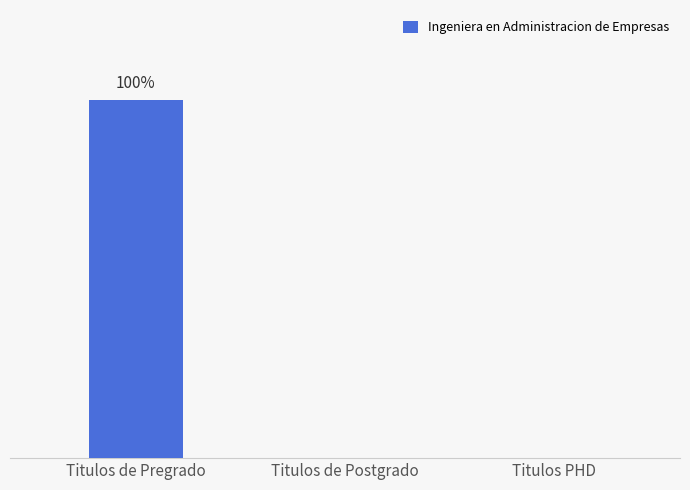

Are the bars horizontal?

No